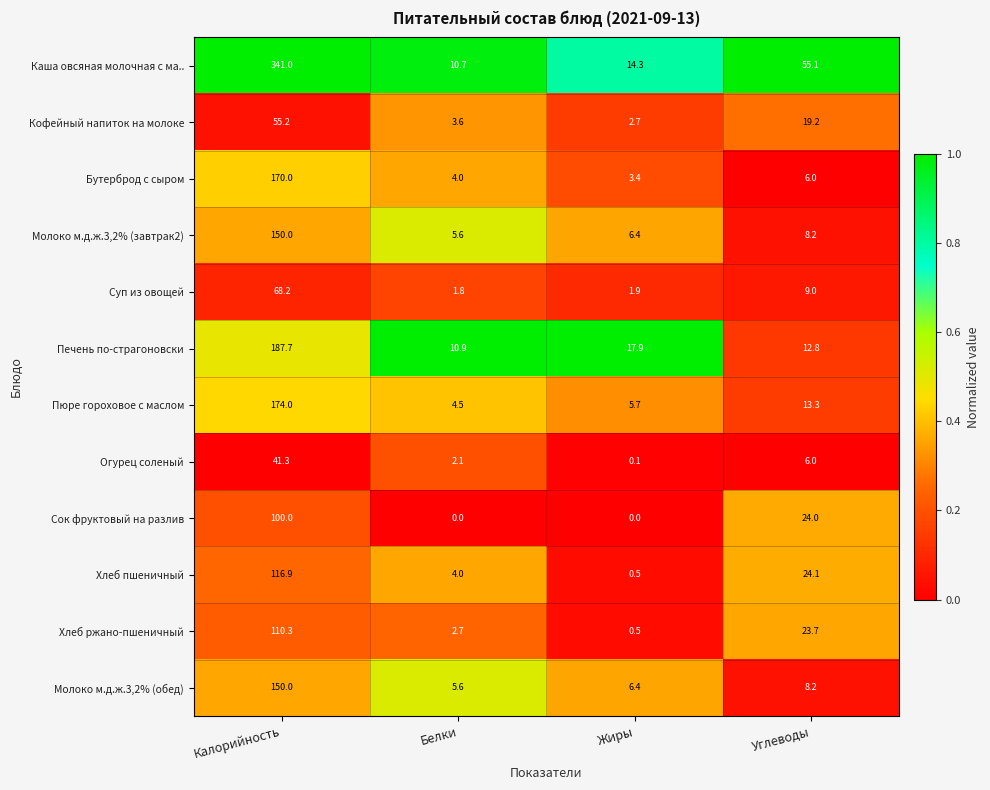

At which category is the sum across all series the highest?

Калорийность